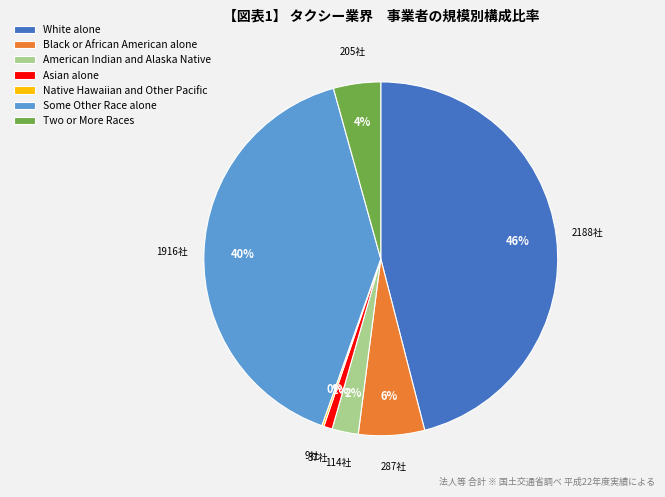

Does any single category account for the majority?

No